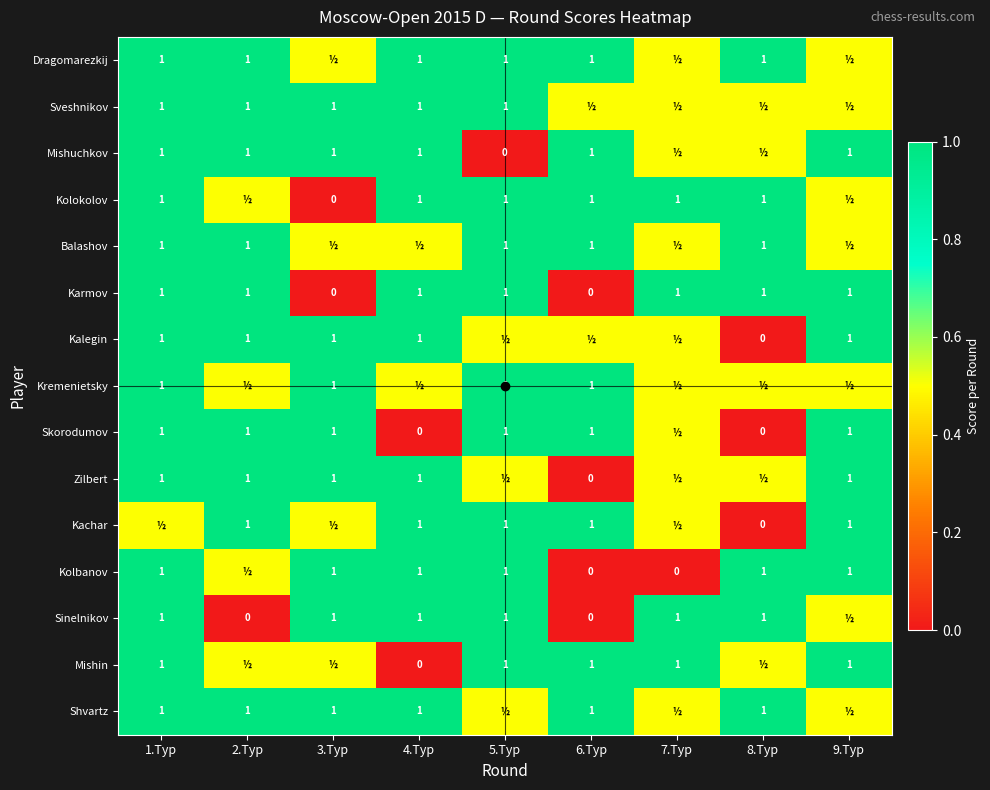

List the series in order of their peak value, highest first.

Dragomarezkij, Sveshnikov, Mishuchkov, Kolokolov, Balashov, Karmov, Kalegin, Kremenietsky, Skorodumov, Zilbert, Kachar, Kolbanov, Sinelnikov, Mishin, Shvartz